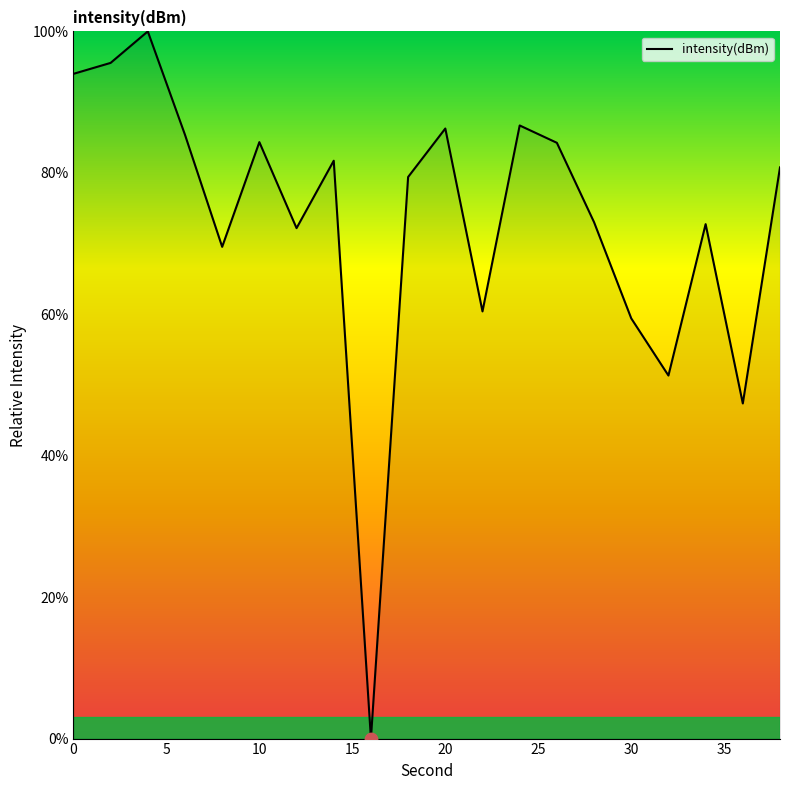

What is the greatest value displayed?

100.0